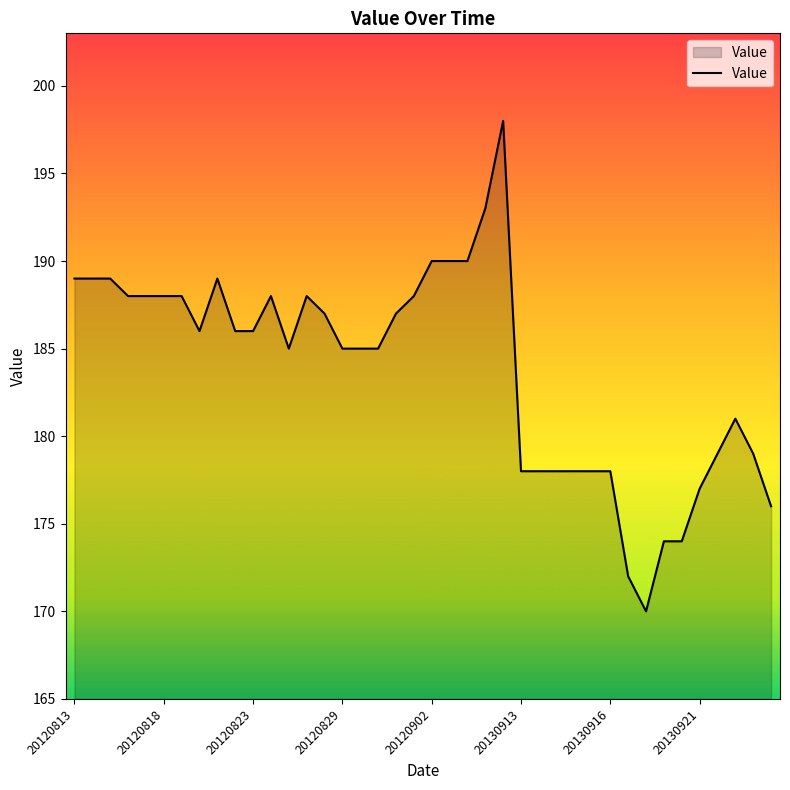

What is the maximum value shown in the chart?

198